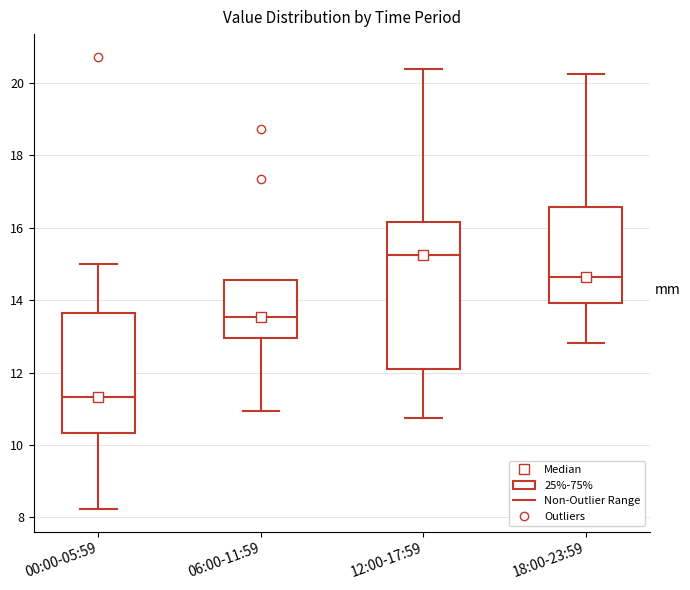

Reading left to right, transcribe this box plot: for each box, give where its median line is, the range the box spans, and where its two whiskers end, as read against the y-axis. The values are not printed on the chart, so give them approximately, as read against the axis.

00:00-05:59: median 11.4, box 10.4 to 13.6, whiskers 8.2 to 15.0
06:00-11:59: median 13.6, box 13.0 to 14.6, whiskers 11.0 to 14.6
12:00-17:59: median 15.2, box 12.2 to 16.2, whiskers 10.8 to 20.4
18:00-23:59: median 14.6, box 14.0 to 16.6, whiskers 12.8 to 20.2